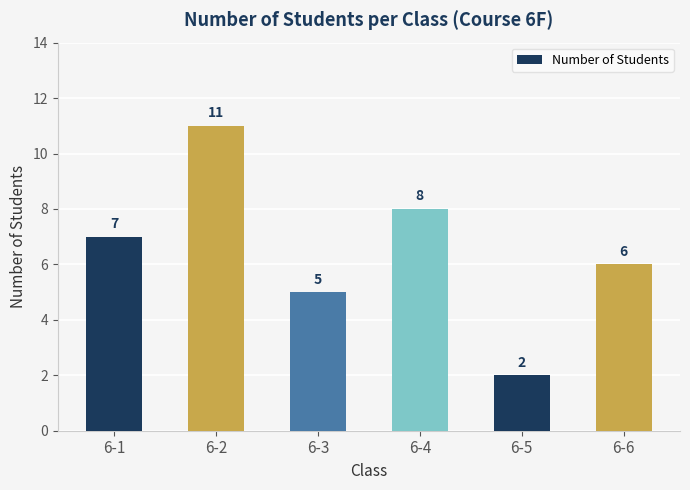

What is the difference between the values at 6-3 and 6-5?

3